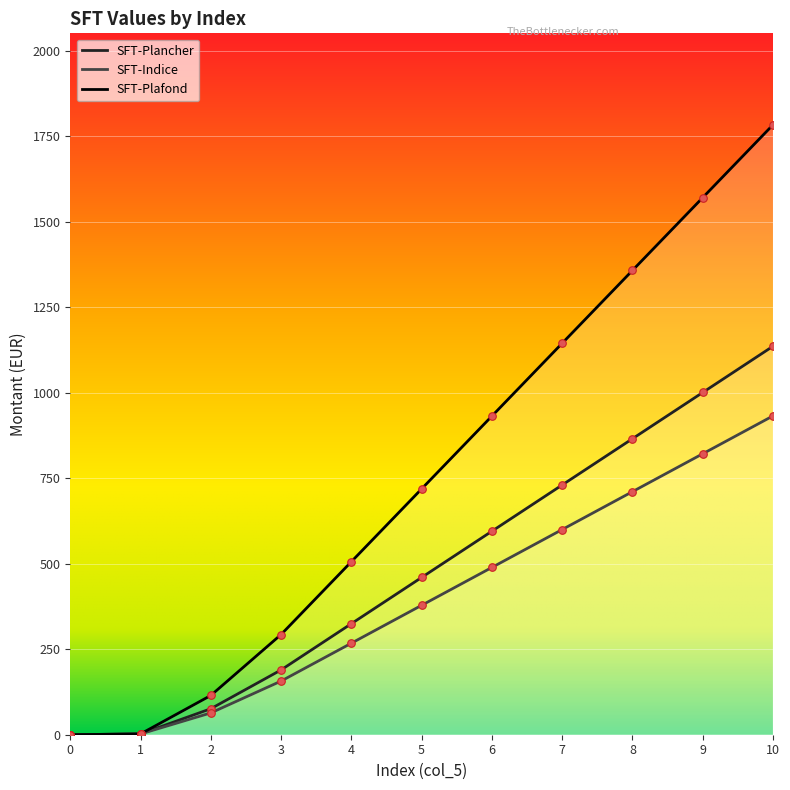

Which series reaches the minimum Y coordinate?

SFT-Plancher